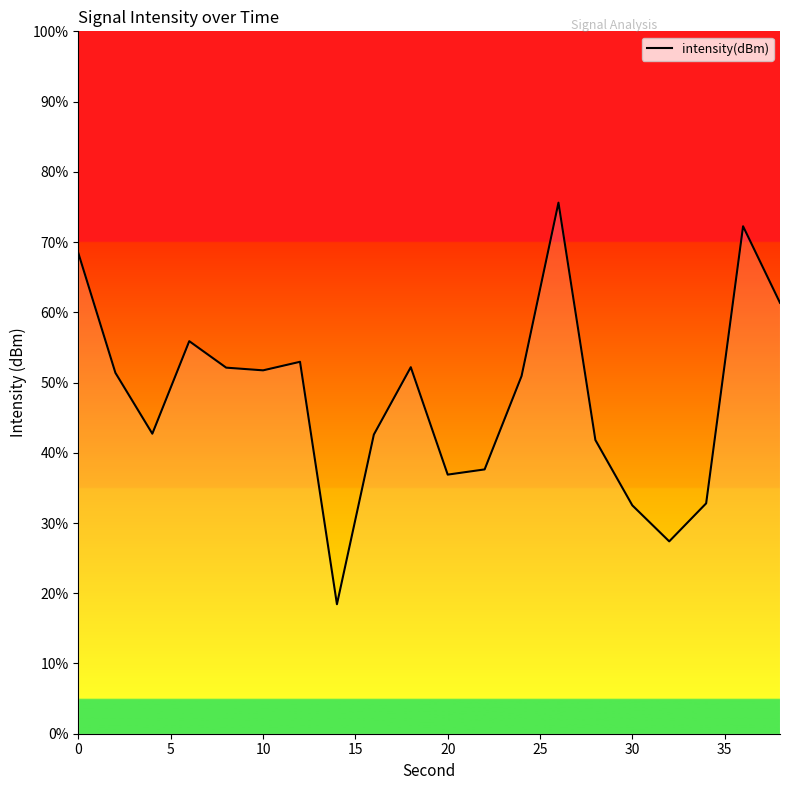

What is the difference between the maximum and minimum values?

57.2